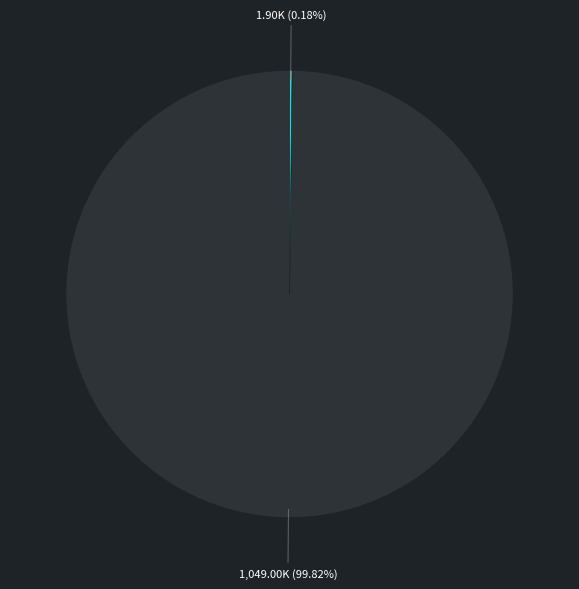

Is there any slice that represents more than half of the pie?

Yes